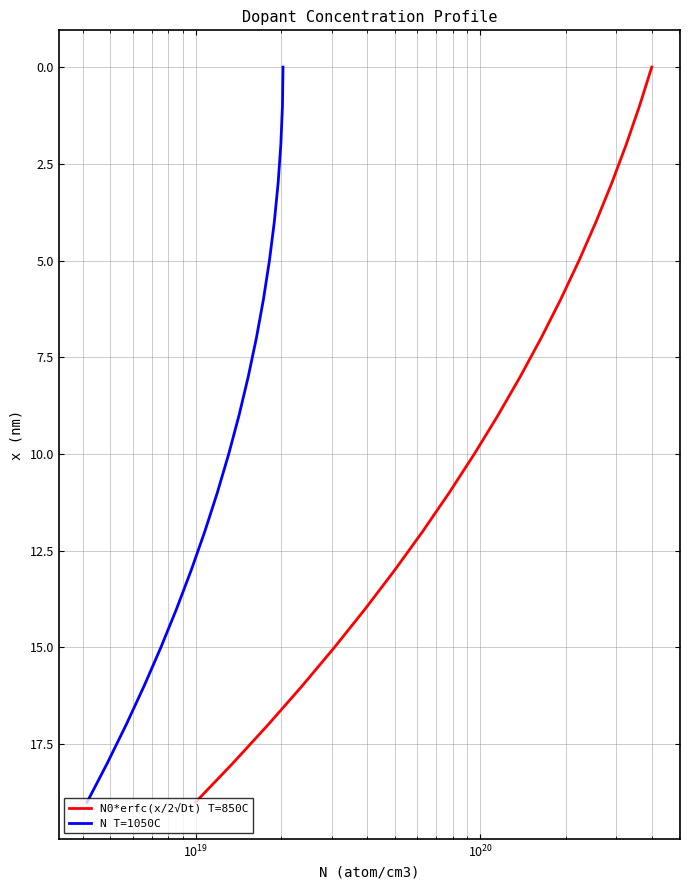

What is the difference between the maximum and minimum values in the N0*erfc(x/2√Dt) T=850C series?

19